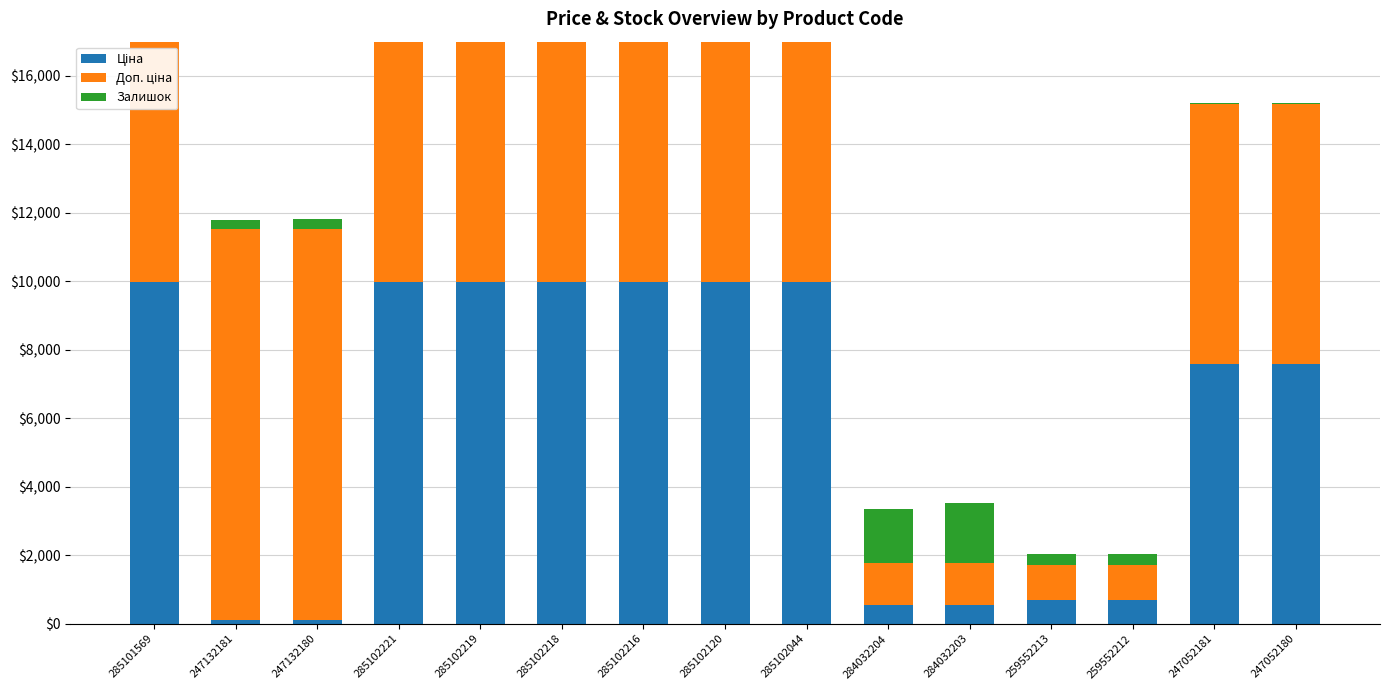

What is the label of the 4th bar from the left?

285102221